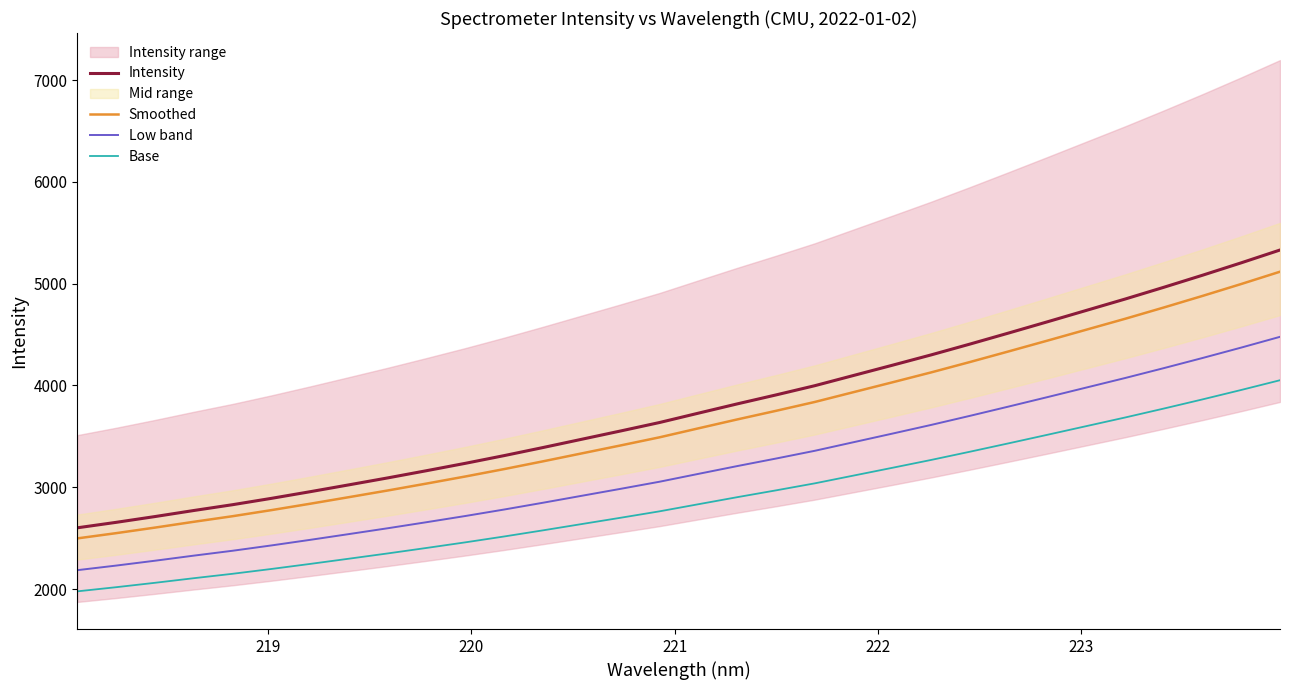

True or false: Smoothed and Low band cross at least once.

False